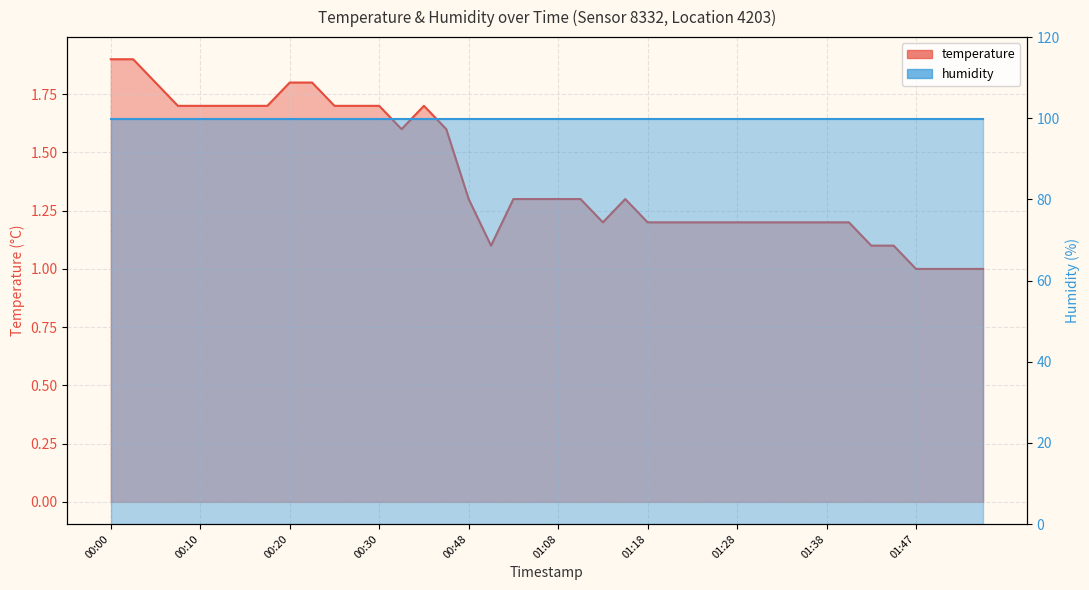

Does the chart have visible grid lines?

Yes